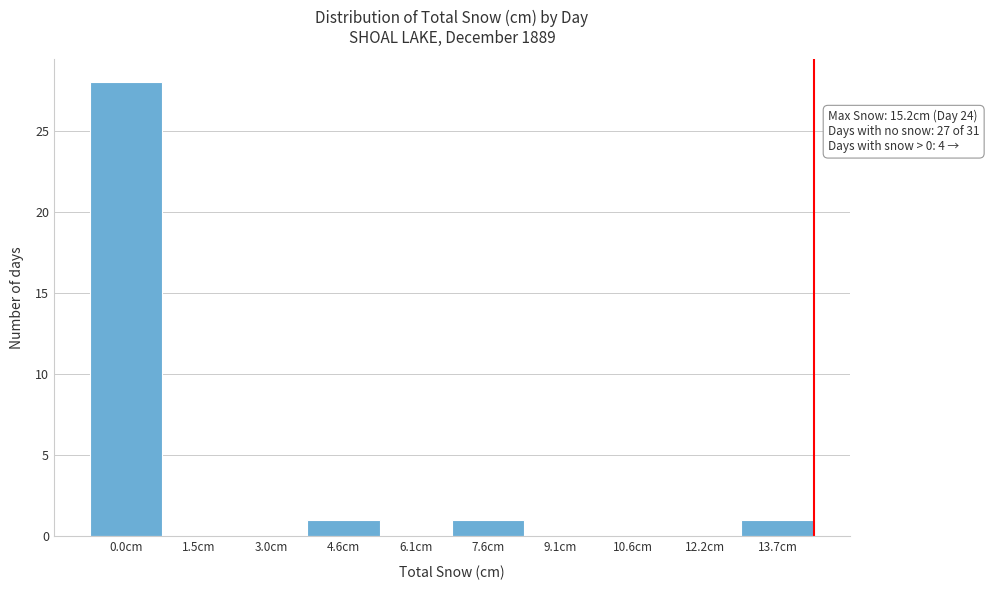

Reading left to right, transcribe all the data shown in this chart.

0.0cm=28	1.5cm=0	3.0cm=0	4.6cm=1	6.1cm=0	7.6cm=1	9.1cm=0	10.6cm=0	12.2cm=0	13.7cm=1